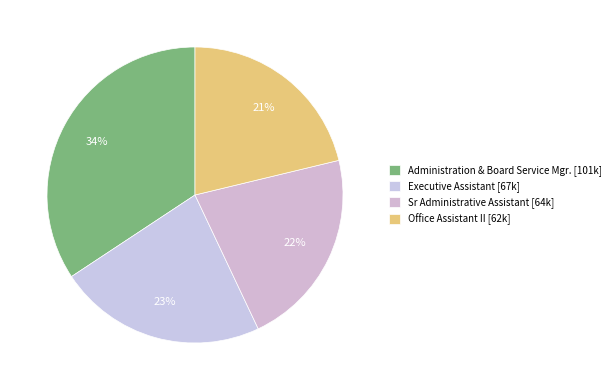

Approximately how many times larger is the value at Administration & Board Service Mgr. compared to Executive Assistant?

1.5